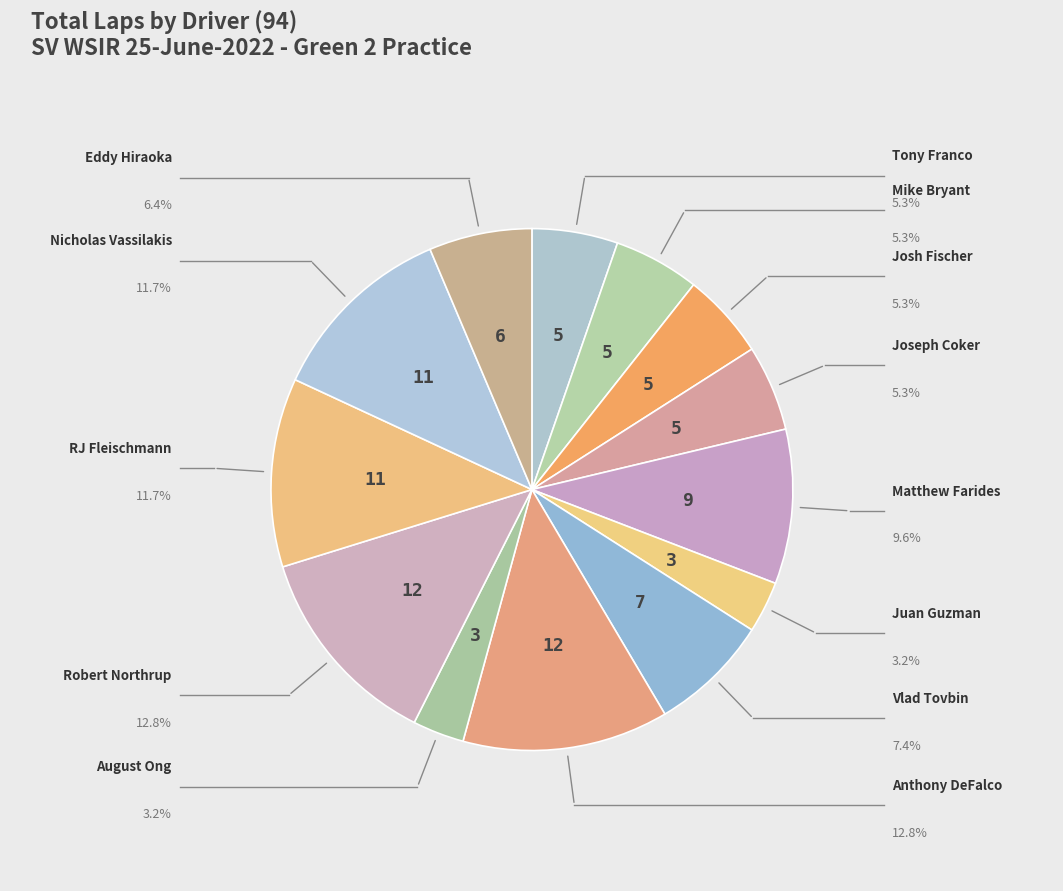

Is there a majority slice in this chart?

No